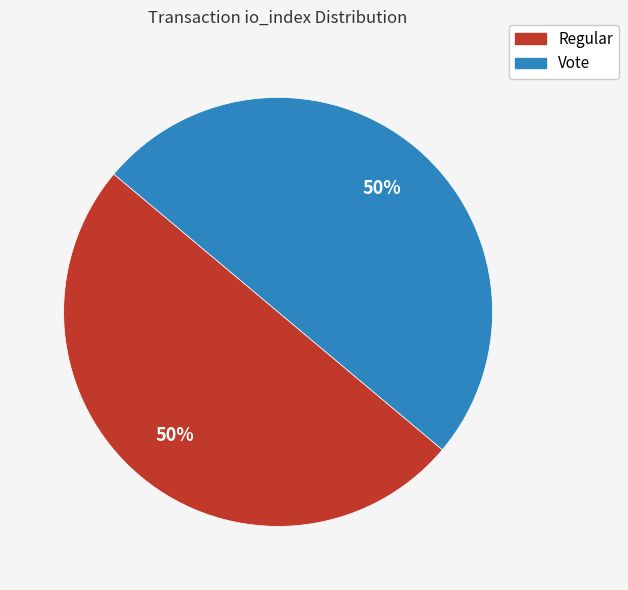

Is it true that Regular is 42% of the pie?

False